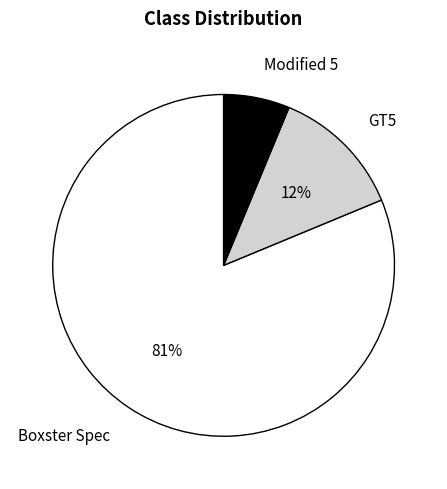

What is the smallest slice in the pie chart?

Modified 5